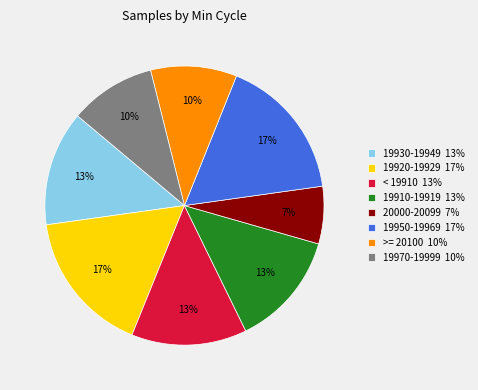

What is the smallest slice in the pie chart?

20000-20099 7%